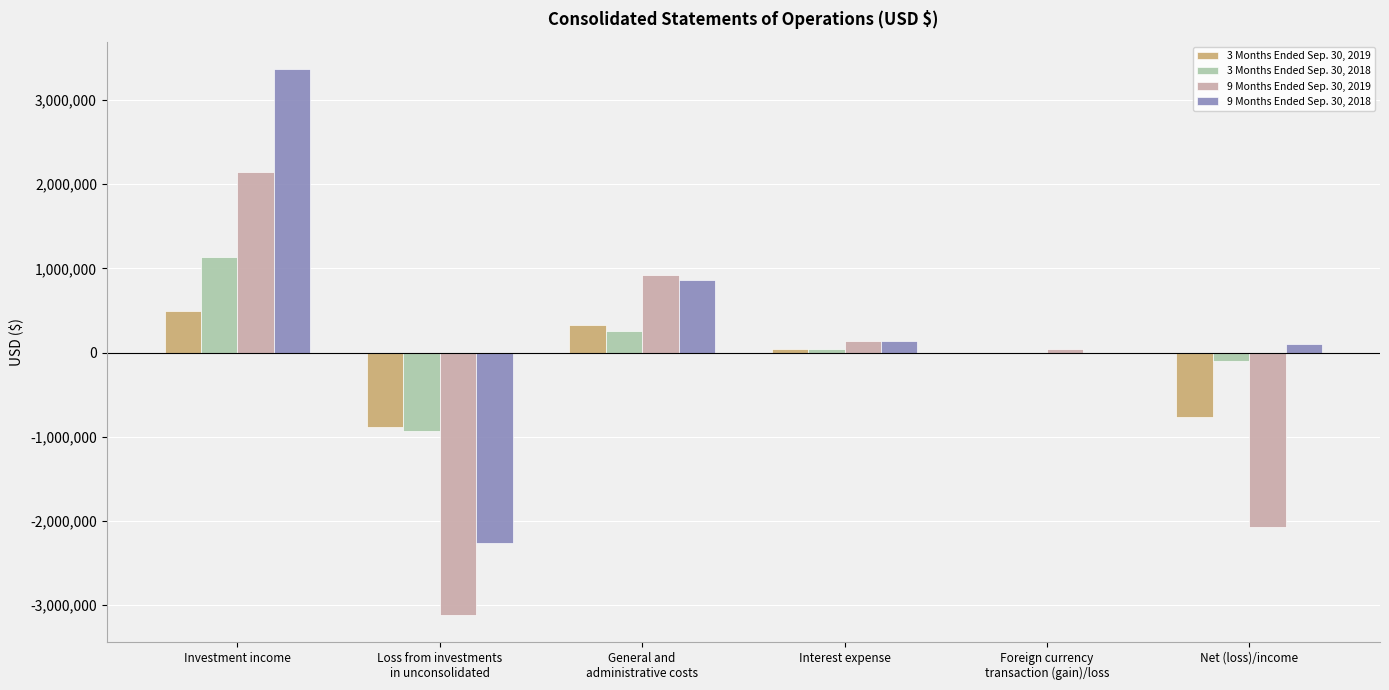

Are the bars horizontal?

No